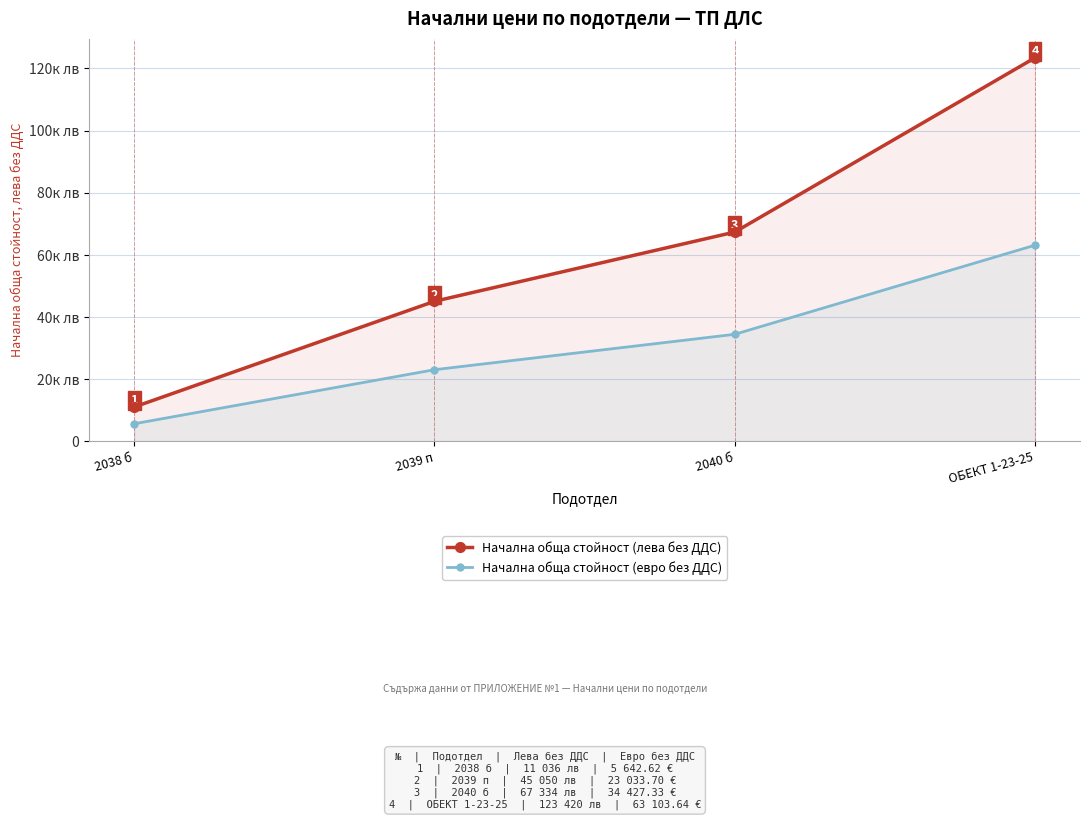

Reading left to right, what are all the values shown in this chart?

Начална обща стойност (лева без ДДС): 11036.0	45050.0	67334.0	123420.0
Начална обща стойност (евро без ДДС): 5642.6	23033.7	34427.3	63103.6